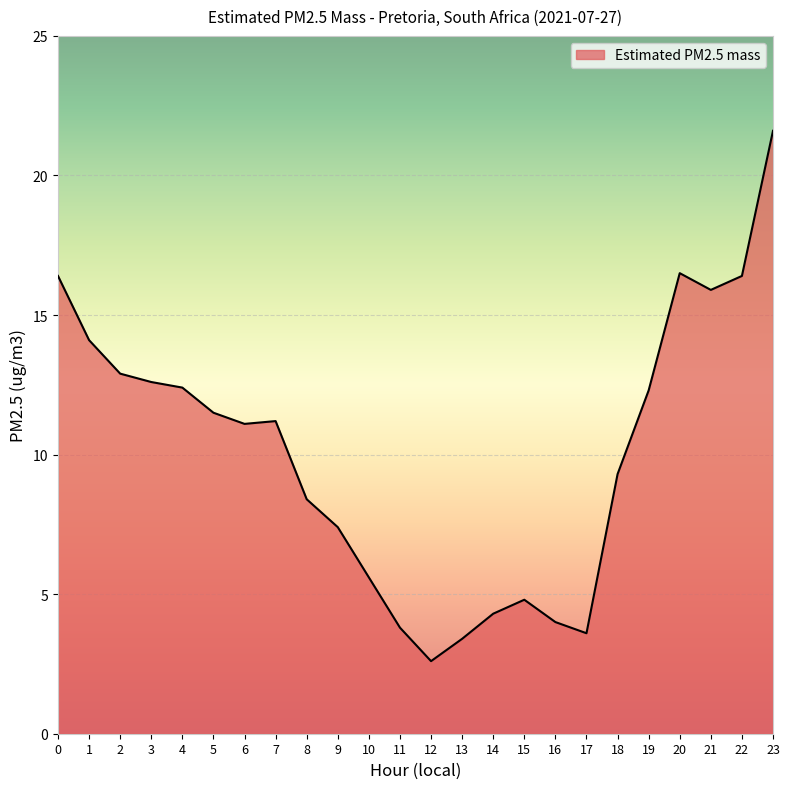

Does the chart have visible grid lines?

Yes